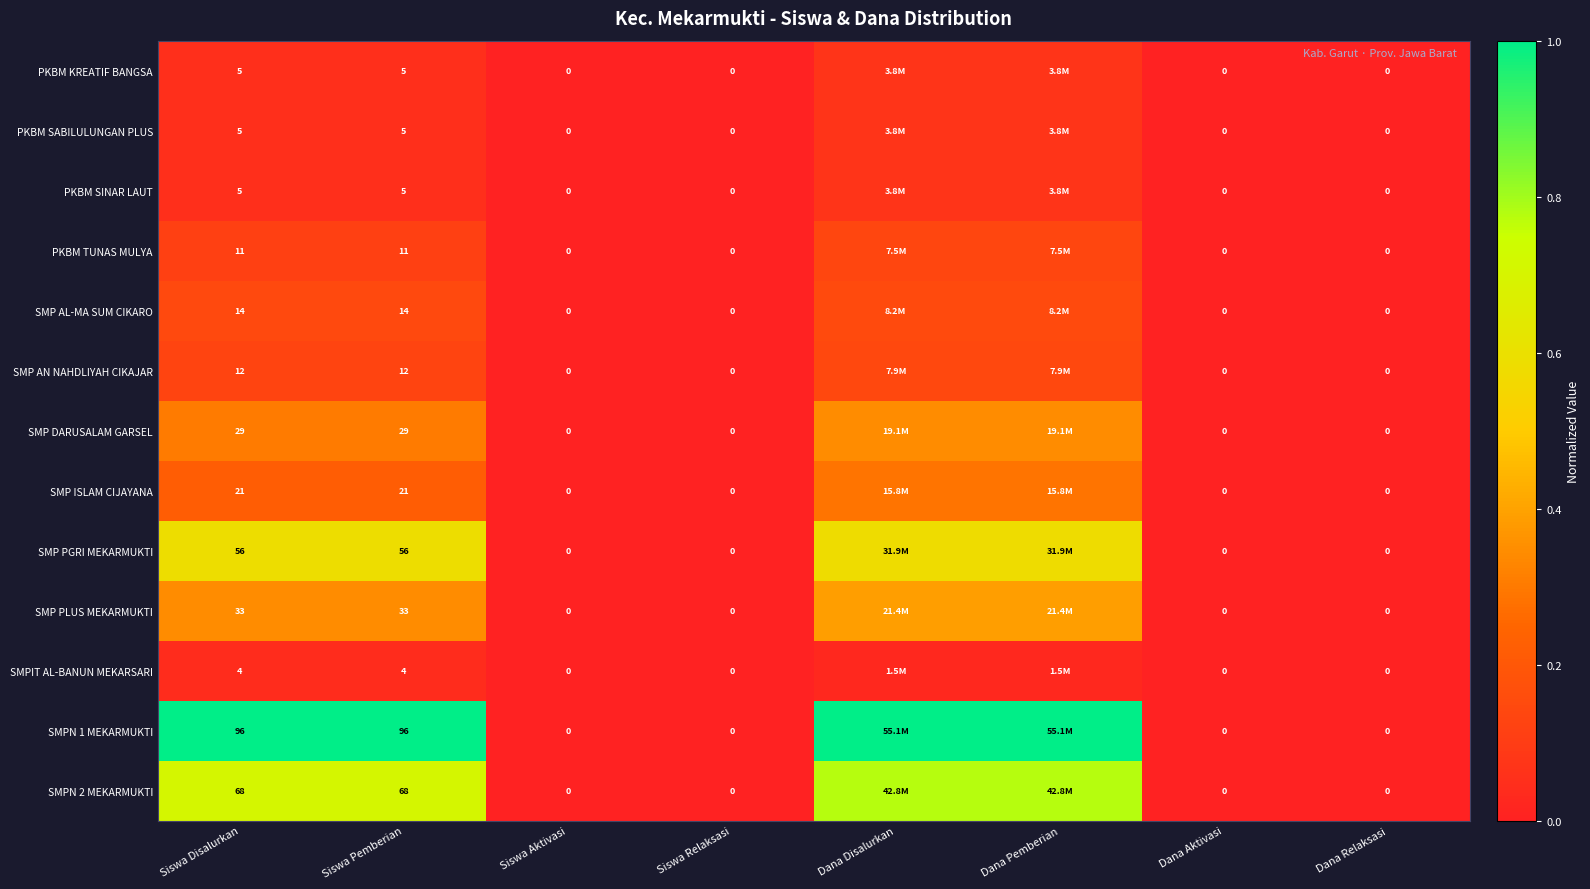

Between Siswa Disalurkan and Siswa Relaksasi, which series saw the biggest shift?

SMPN 1 MEKARMUKTI